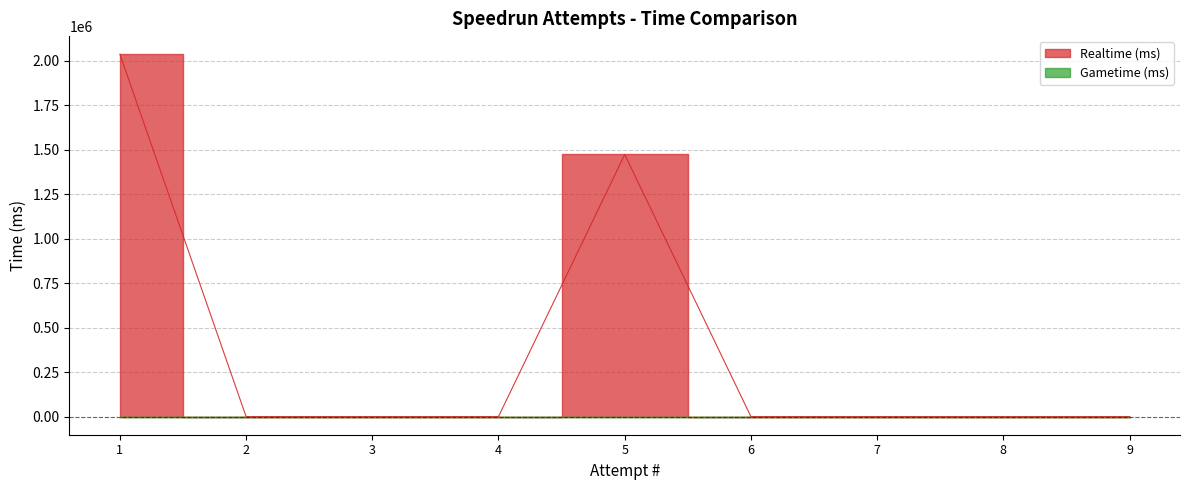

Which has a higher value, 9 or 8?

9